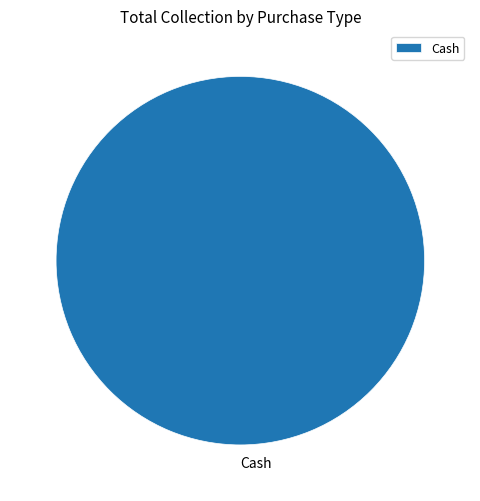

Rank the categories by value from lowest to highest.

Cash